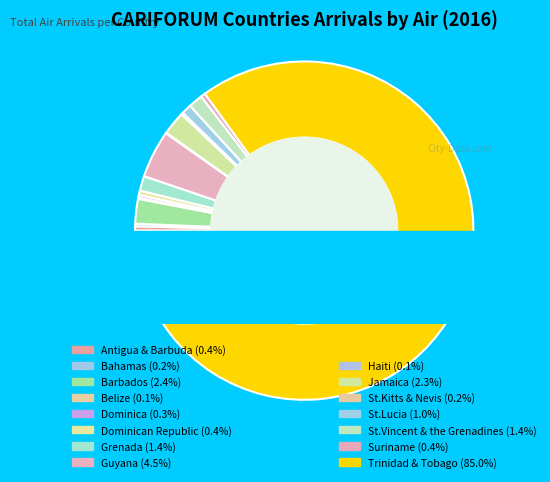

Does Bahamas account for over 50% of the chart?

No